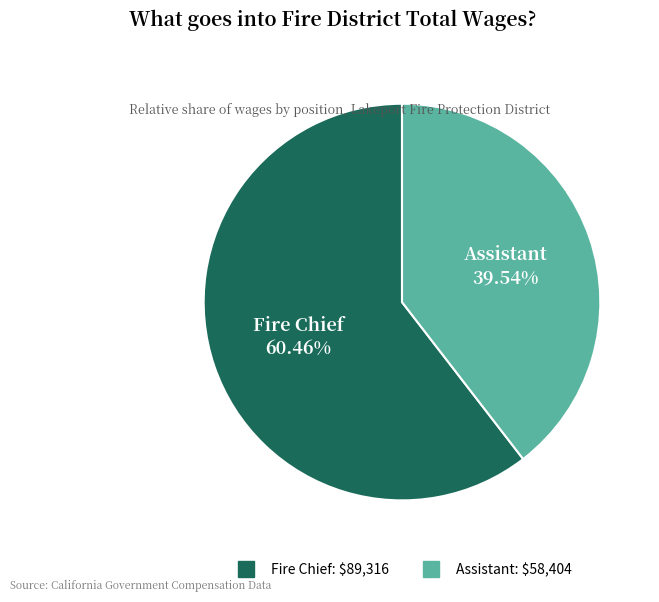

Count the number of slices in the pie.

2